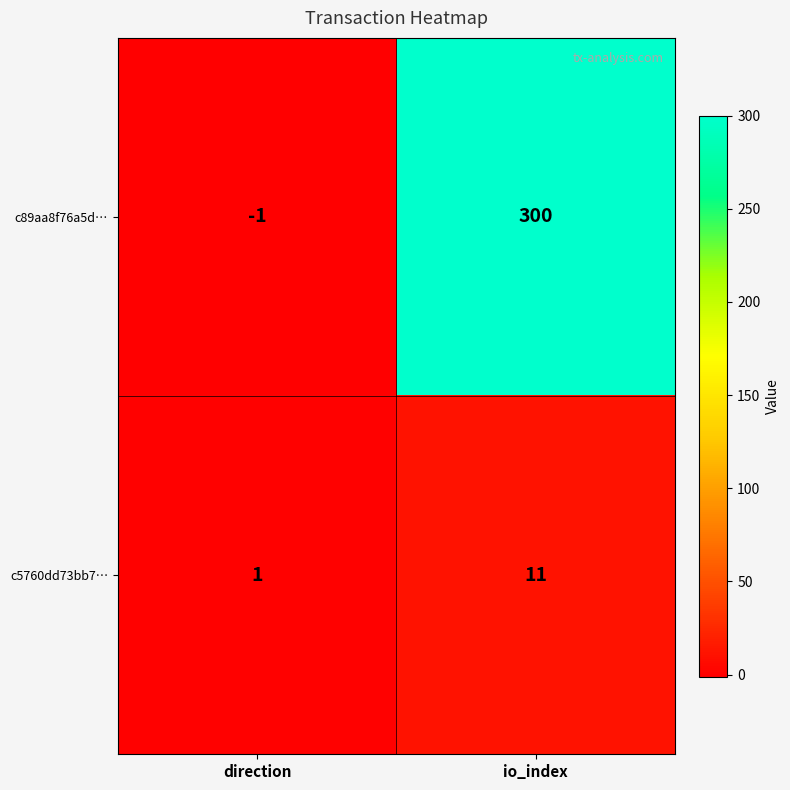

List the series in order of their overall mean, lowest first.

c5760dd73bb7…, c89aa8f76a5d…